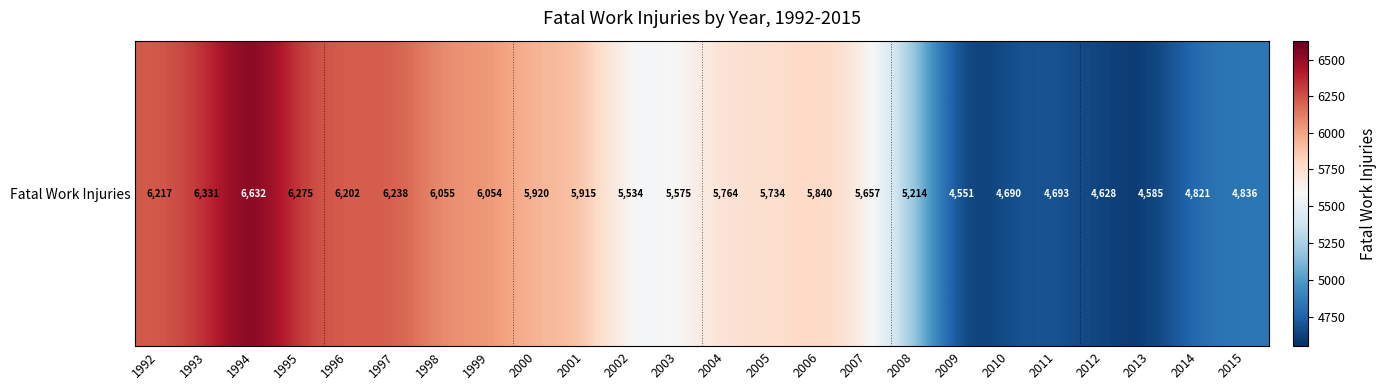

Reading right to left, list all the values displayed in this chart.

4836	4821	4585	4628	4693	4690	4551	5214	5657	5840	5734	5764	5575	5534	5915	5920	6054	6055	6238	6202	6275	6632	6331	6217